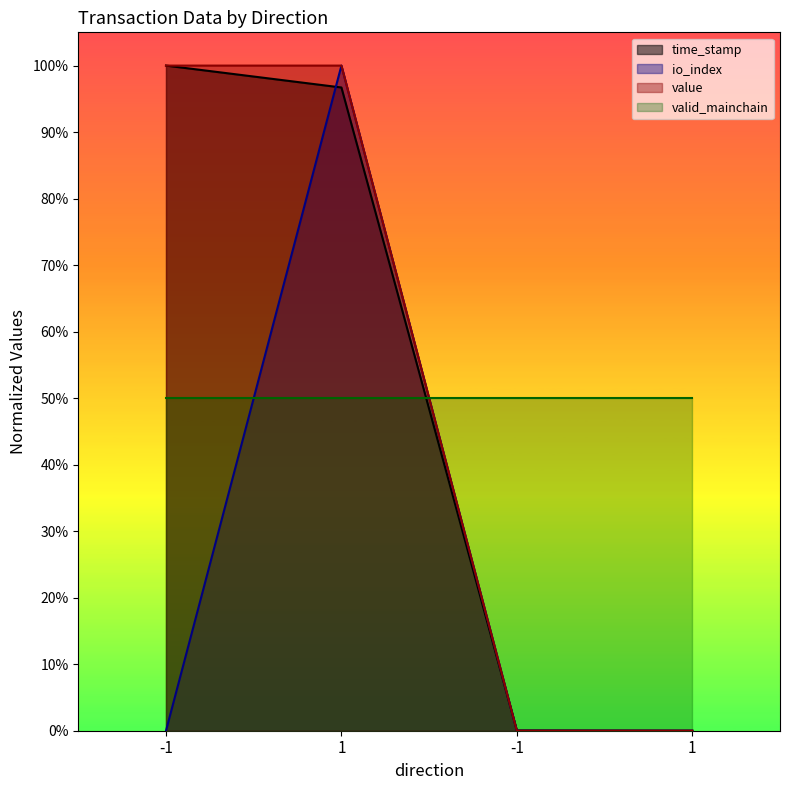

What is the average value of the io_index series?

25.0